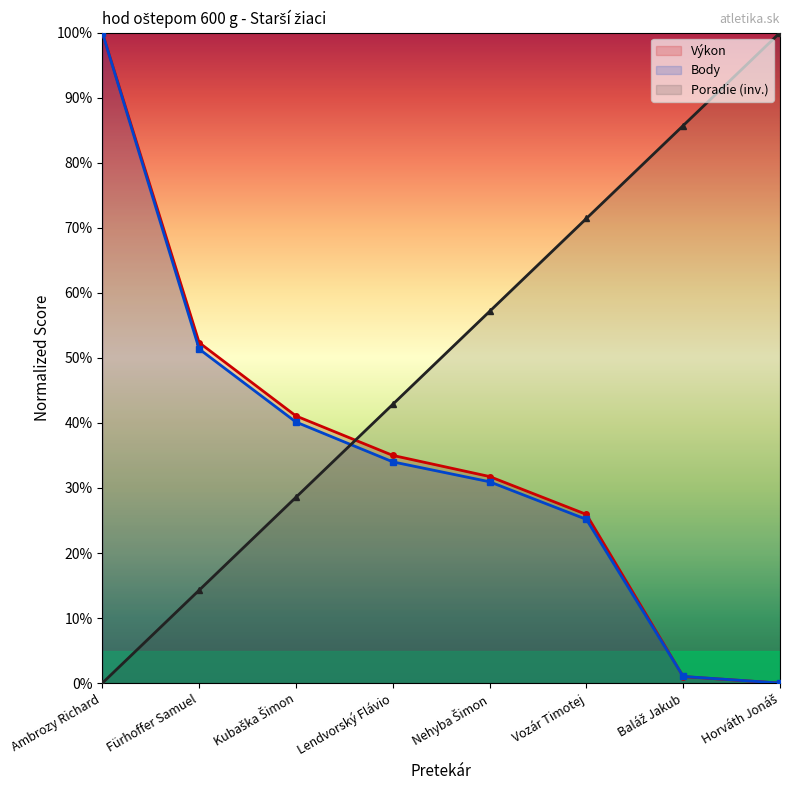

The value of Poradie at Lendvorský Flávio is 28.7. True or false?

False